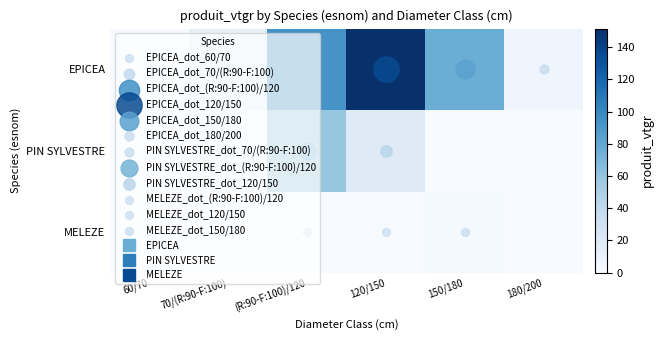

Which series has the largest range (max minus min)?

EPICEA